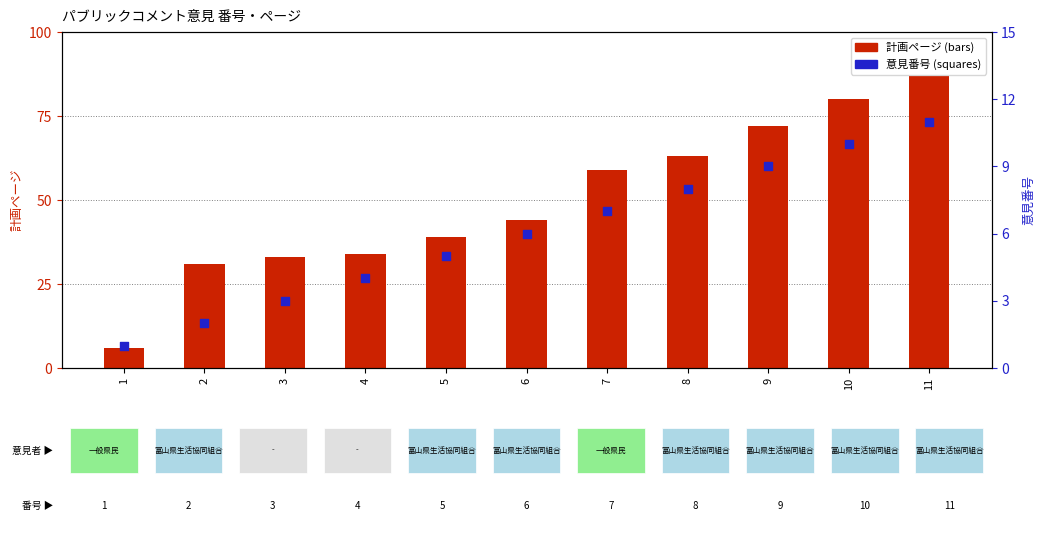

What is the total value across all series at 9?

81